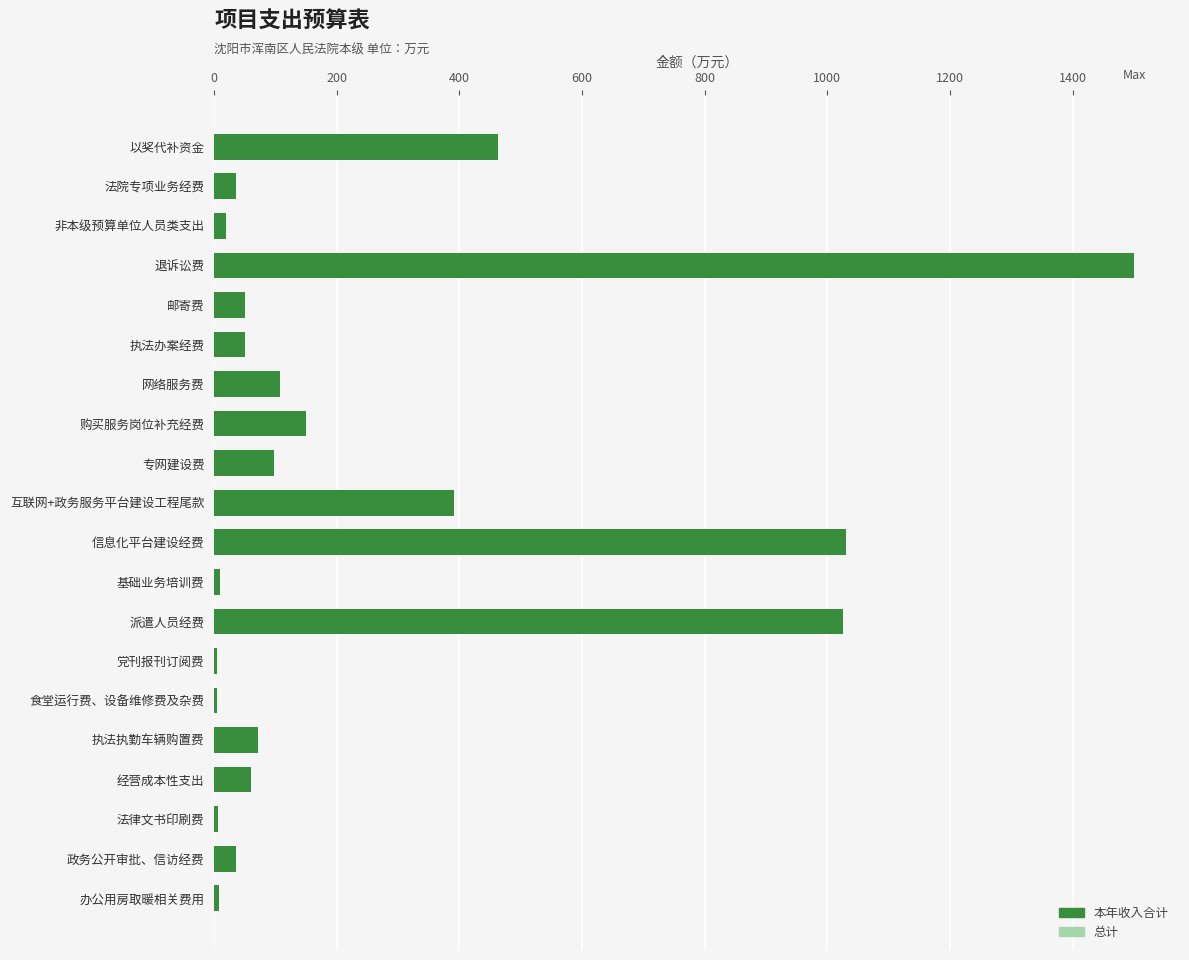

What is the difference between the maximum and second lowest values in the 总计 series?

1495.0